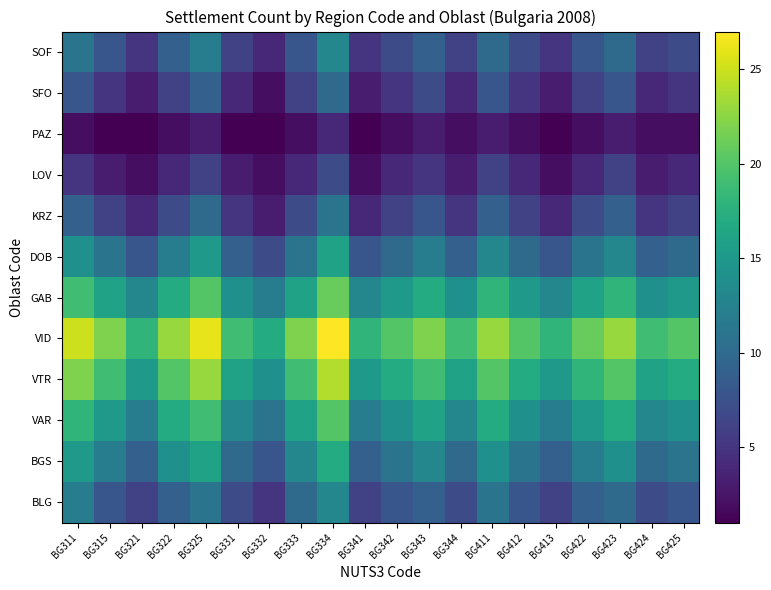

Which category has the highest value across all series?

BG334